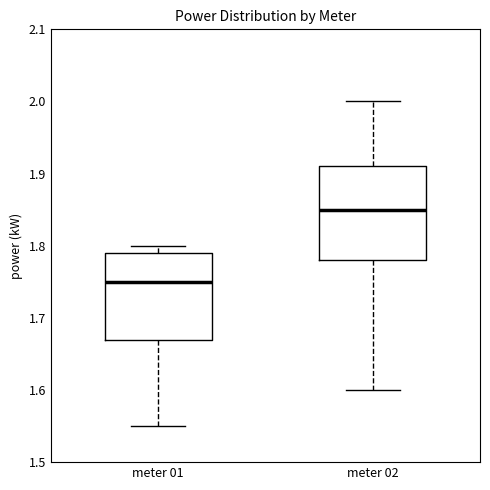

Where is the lower edge of the box for meter 02 on the y-axis? The values are not printed on the chart, so give them approximately, as read against the axis.

1.78